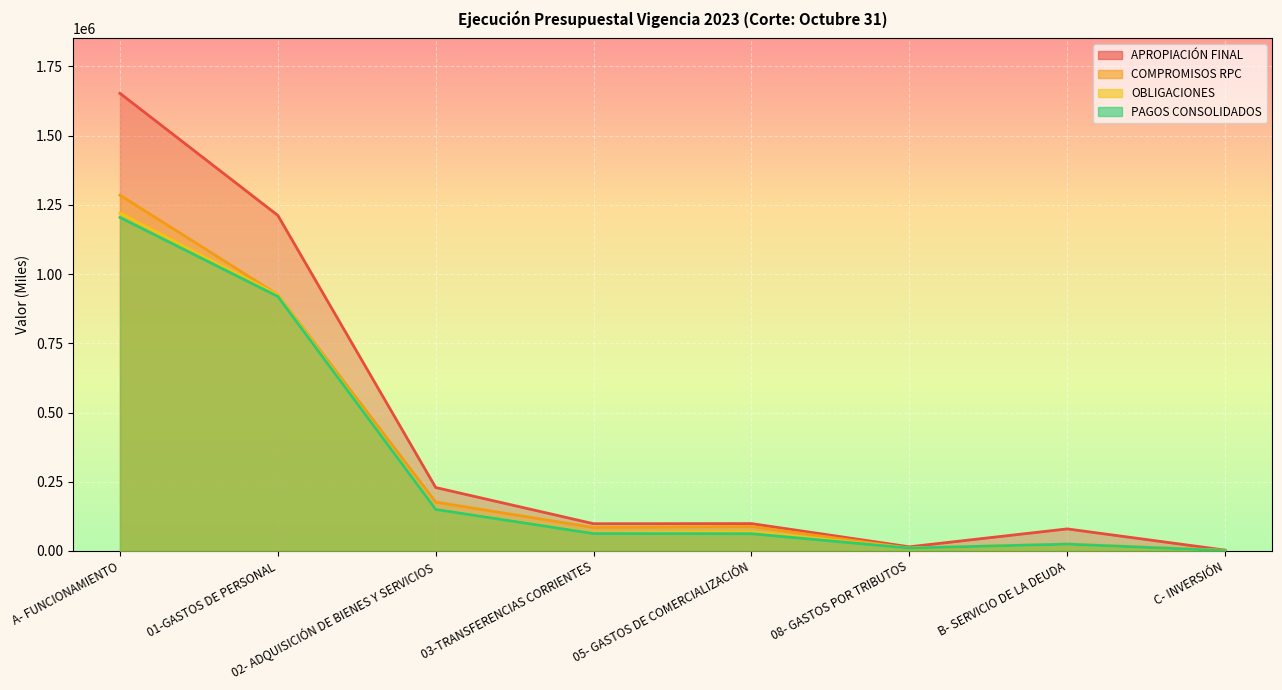

Rank the series by their maximum value, from highest to lowest.

APROPIACIÓN FINAL, COMPROMISOS RPC, OBLIGACIONES, PAGOS CONSOLIDADOS